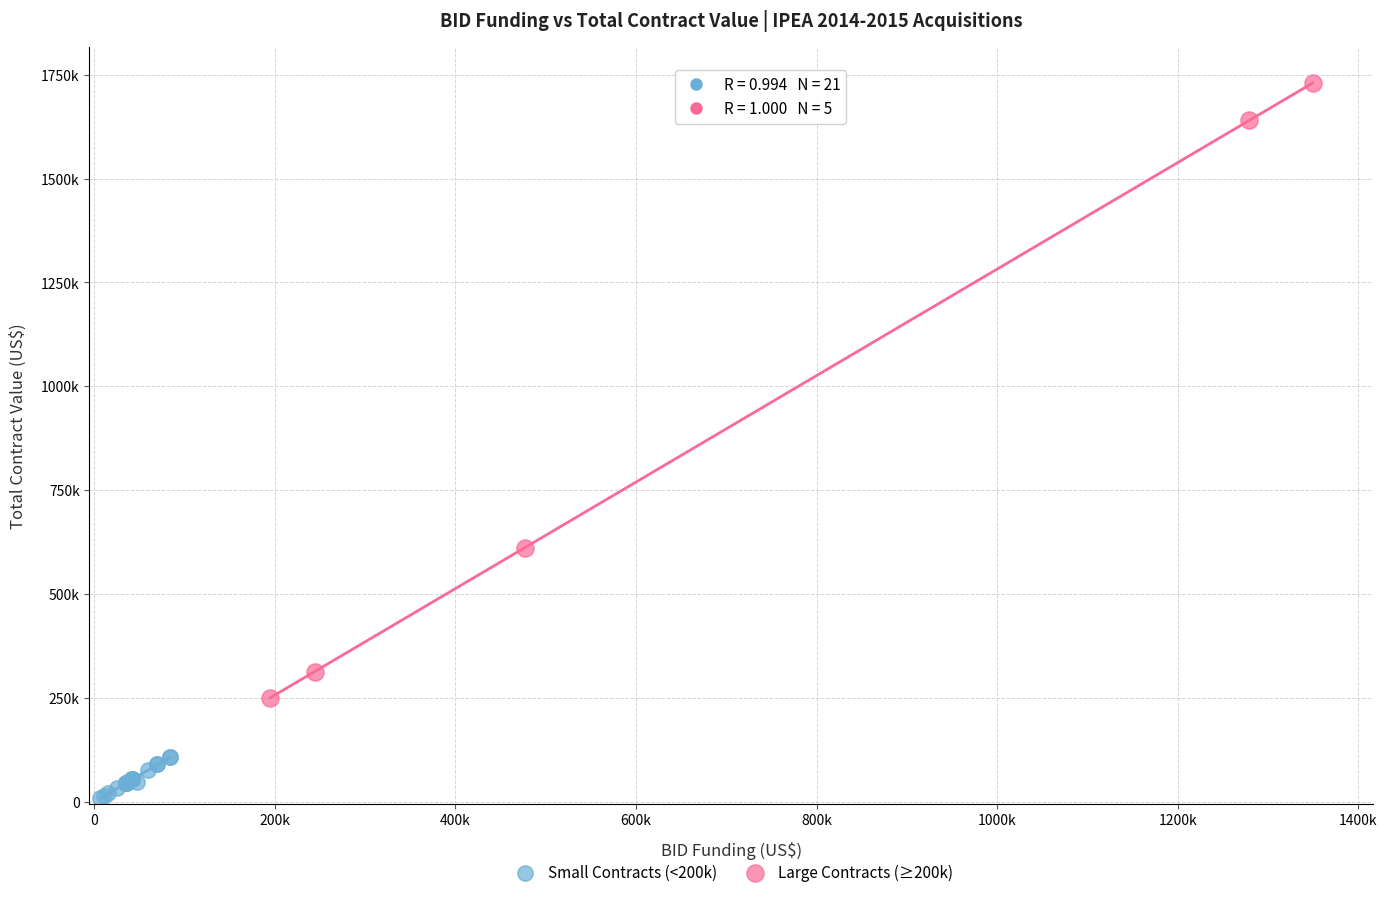

Which series has the largest Y range (max minus min)?

Large Contracts (≥200k)